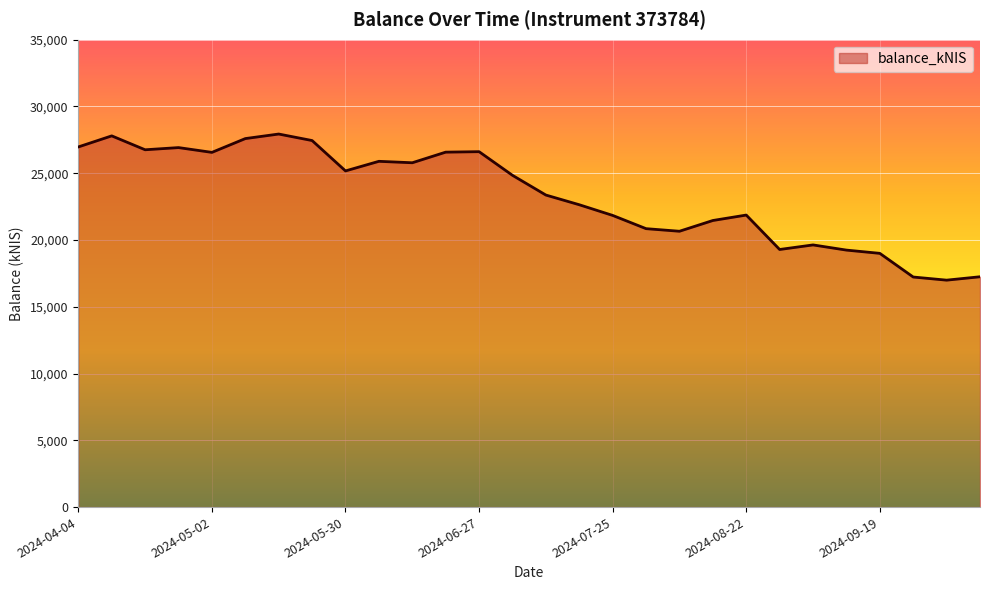

What is the greatest value displayed?

27936.9